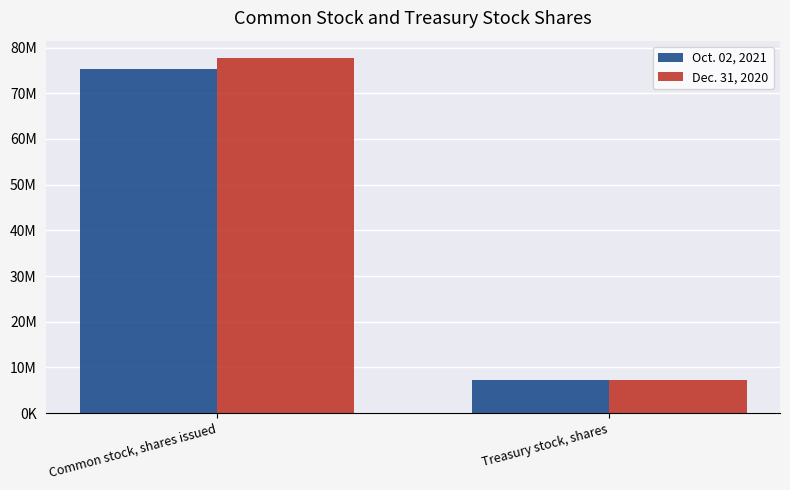

Are the bars grouped side by side (vs. stacked)?

Yes